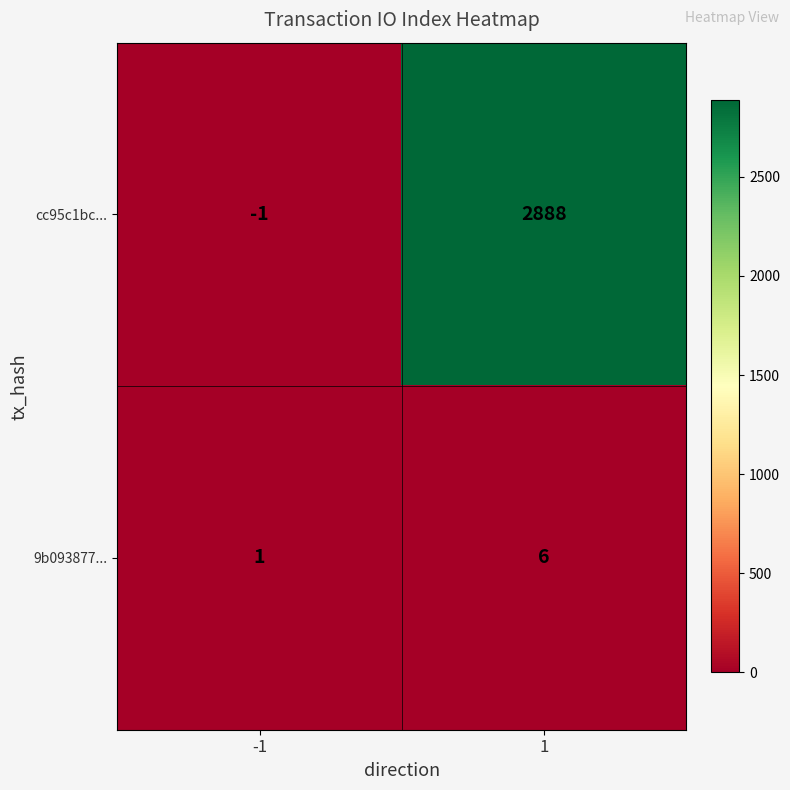

What is the sum of the cc95c1bc... values at -1 and 1?

2887